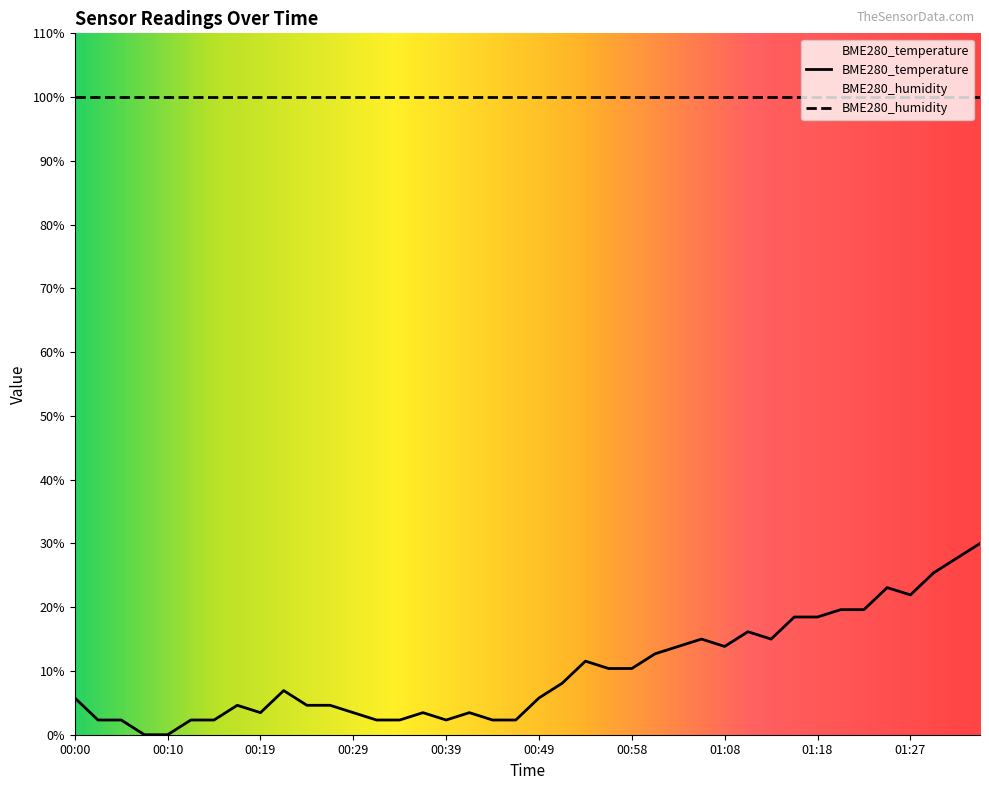

True or false: the data shows 26.9 at 01:06.

False